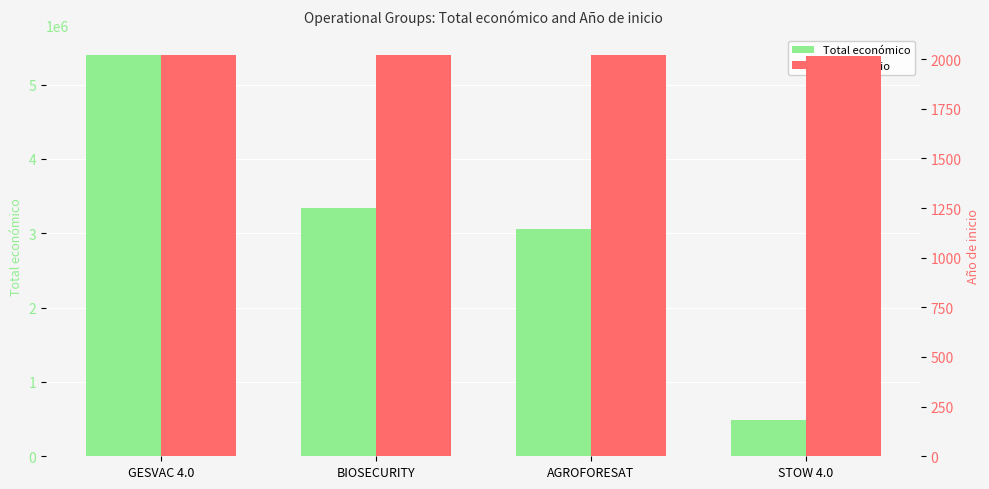

The Total económico series shows 5390598 at GESVAC 4.0. True or false?

True